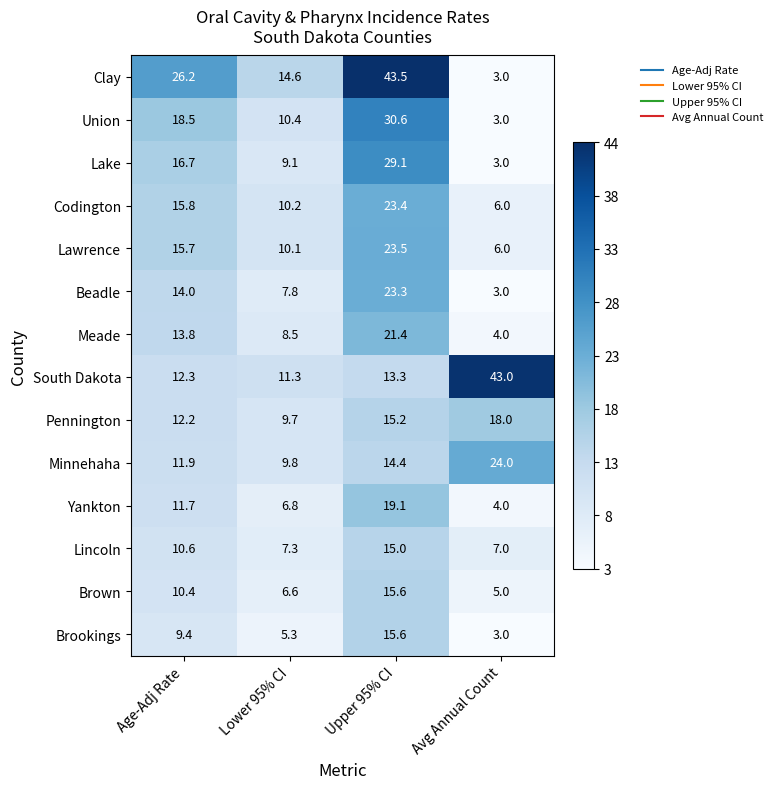

Is the value of Yankton at Age-Adj Rate greater than the value of Clay at Age-Adj Rate?

No